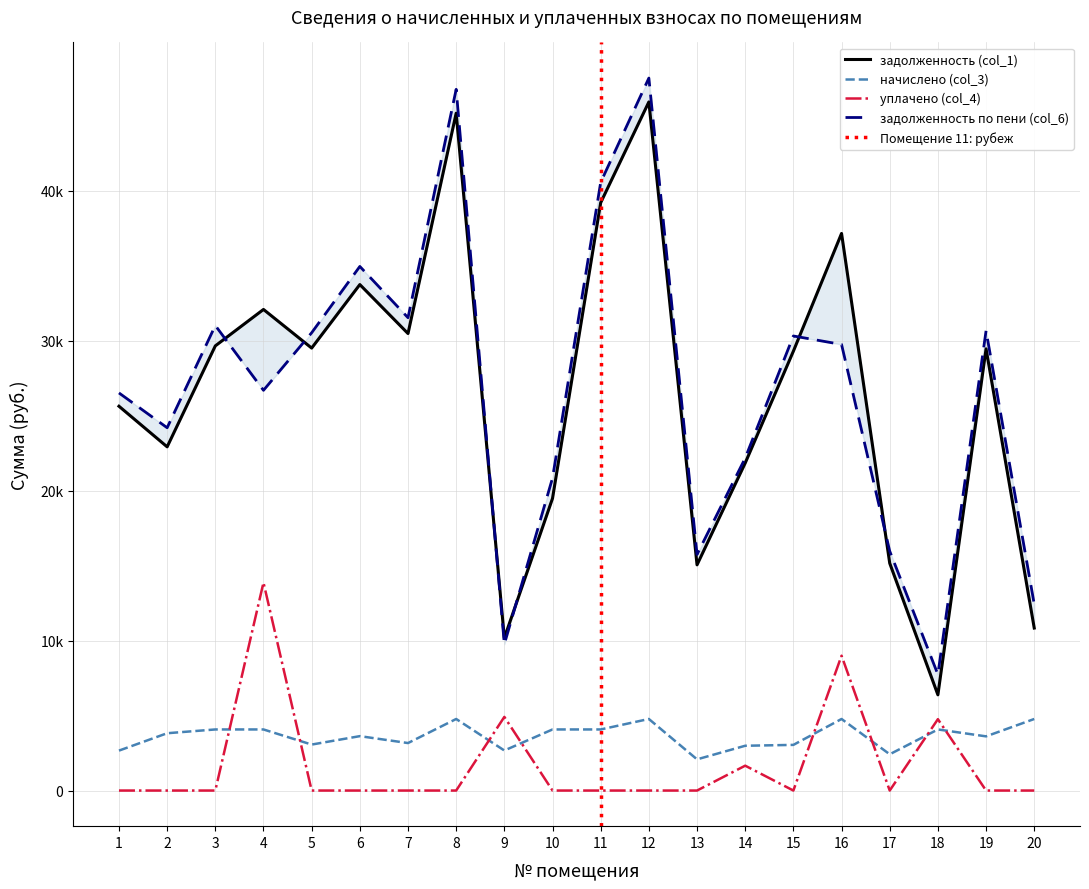

What is the spread (max minus min) of values at 2?

24202.6